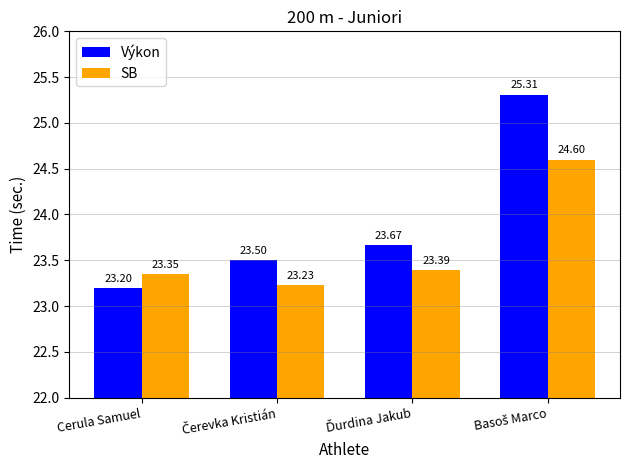

Rank the series at Cerula Samuel from lowest to highest value.

Výkon, SB